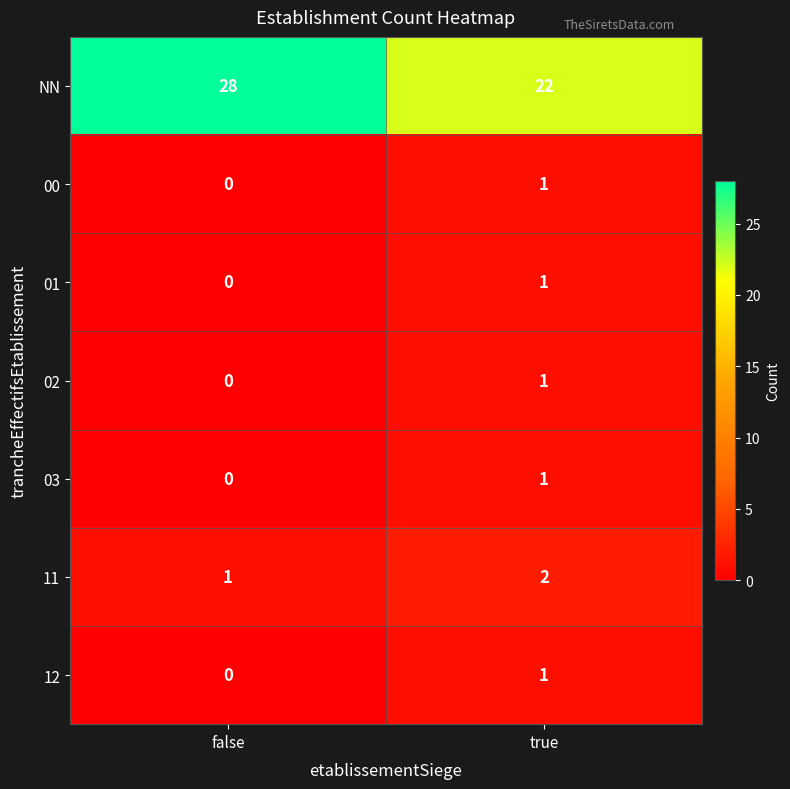

True or false: 12 has a value of 1 at true.

True